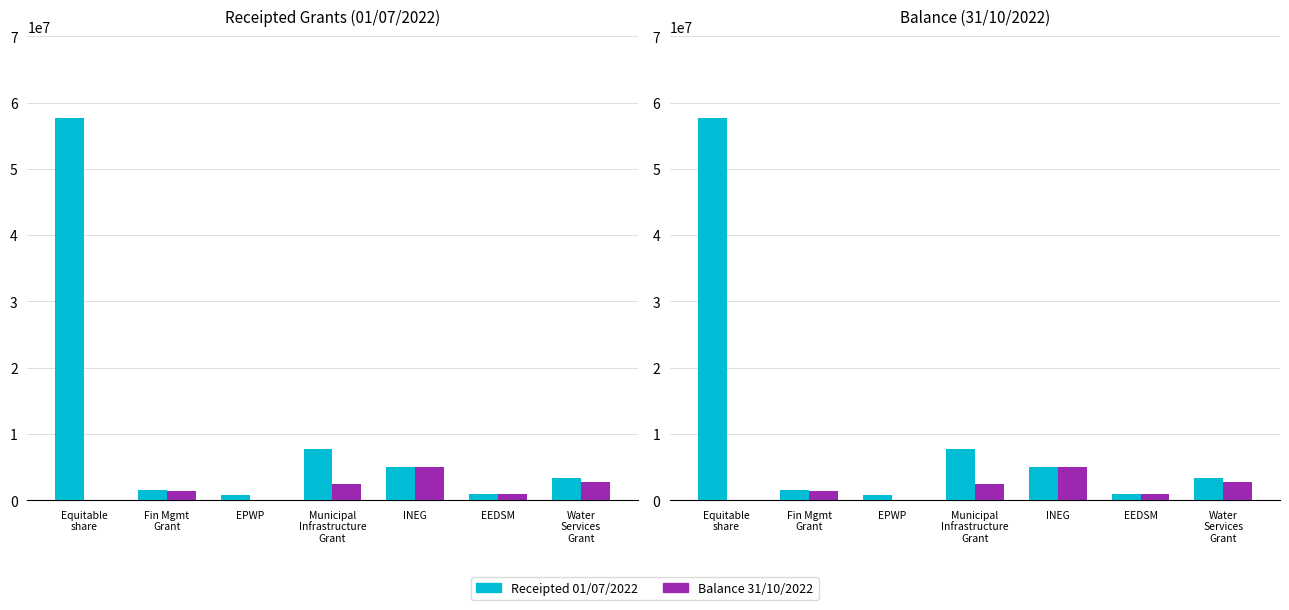

The Balance 31/10/2022 series shows 3930373.7 at Municipal
Infrastructure
Grant. True or false?

False